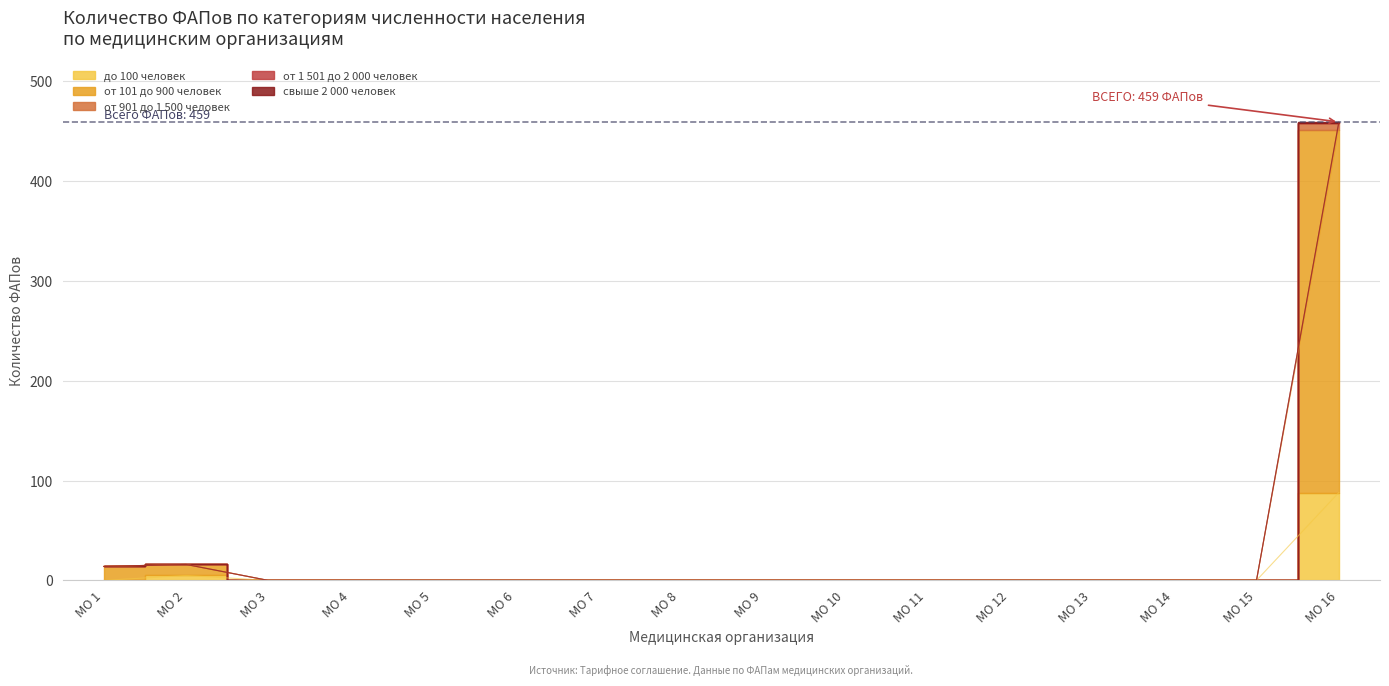

Rank the categories by до 100 человек (кол-во ФАПов) value from highest to lowest.

МО 16, МО 2, МО 1, МО 3, МО 4, МО 5, МО 6, МО 7, МО 8, МО 9, МО 10, МО 11, МО 12, МО 13, МО 14, МО 15